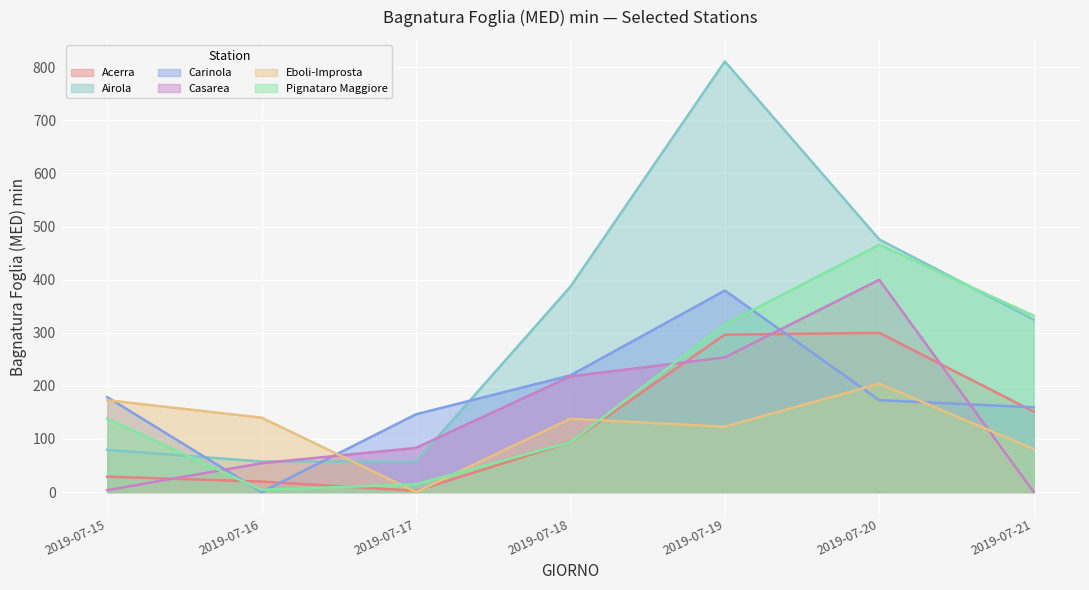

At which label does Pignataro Maggiore reach its minimum?

2019-07-16